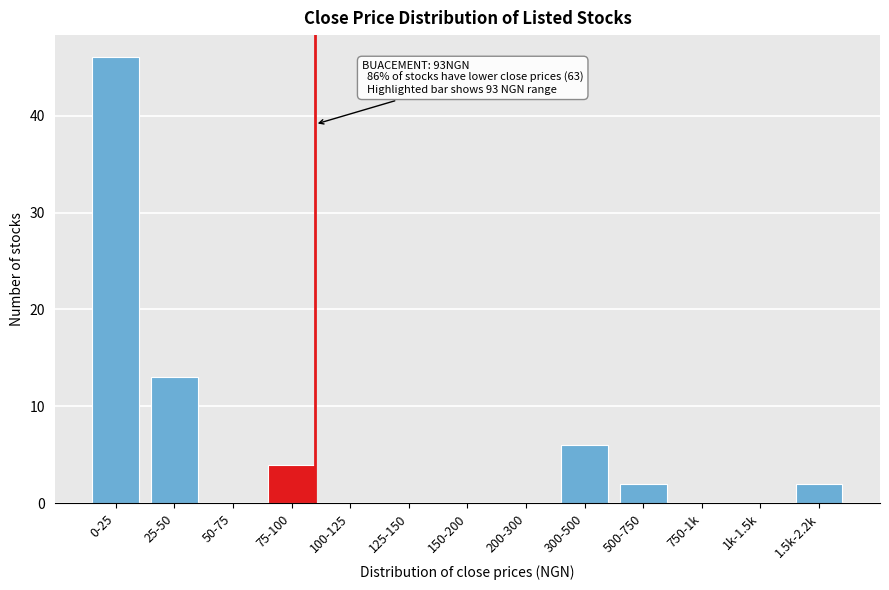

Reading right to left, what are all the values shown in this chart?

1.5k-2.2k=2	1k-1.5k=0	750-1k=0	500-750=2	300-500=6	200-300=0	150-200=0	125-150=0	100-125=0	75-100=4	50-75=0	25-50=13	0-25=46